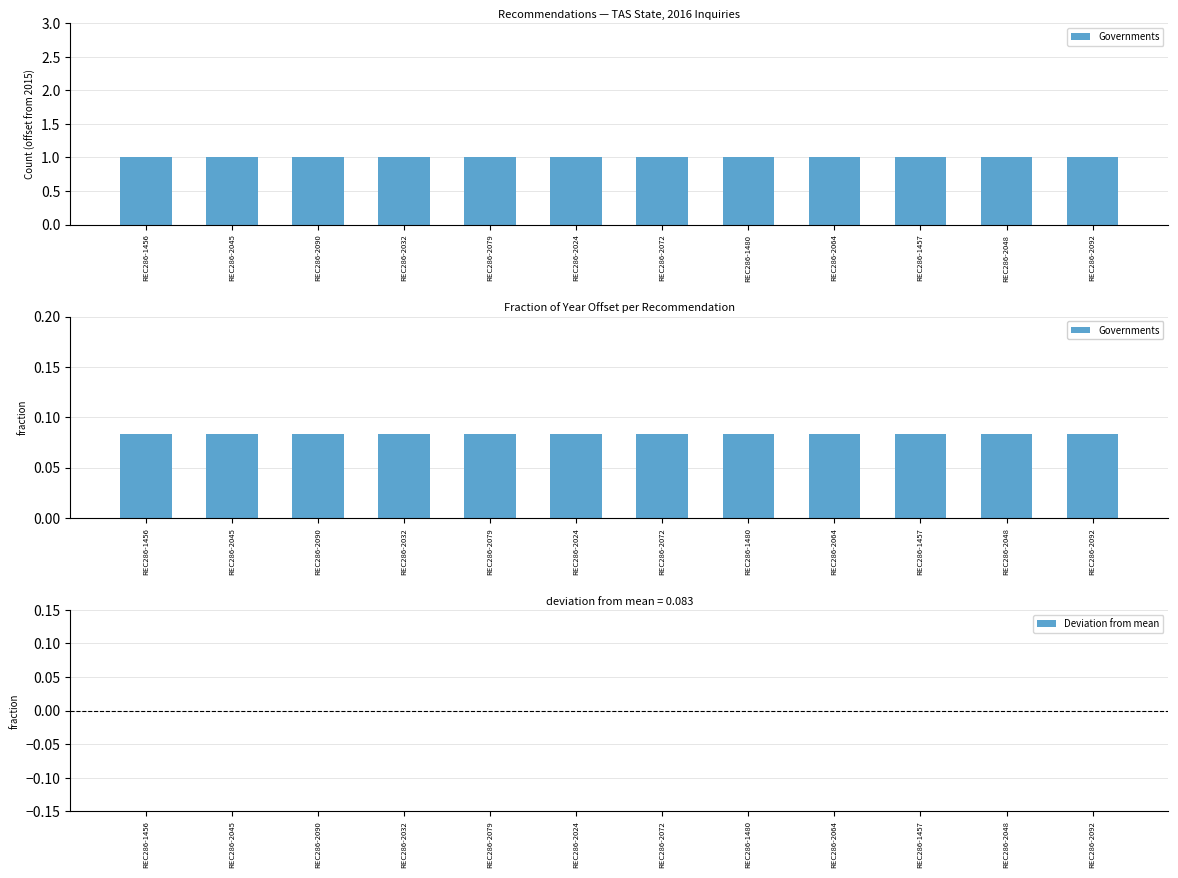

Which series has the widest spread of values?

Governments